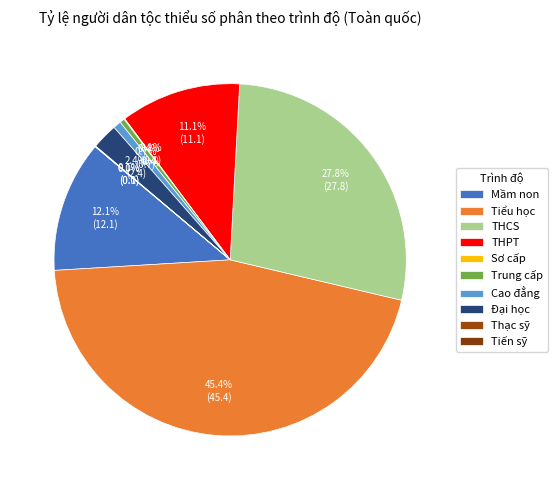

Rank the categories by value from highest to lowest.

Tiểu học, THCS, Mầm non, THPT, Đại học, Cao đẳng, Trung cấp, Sơ cấp, Thạc sỹ, Tiến sỹ